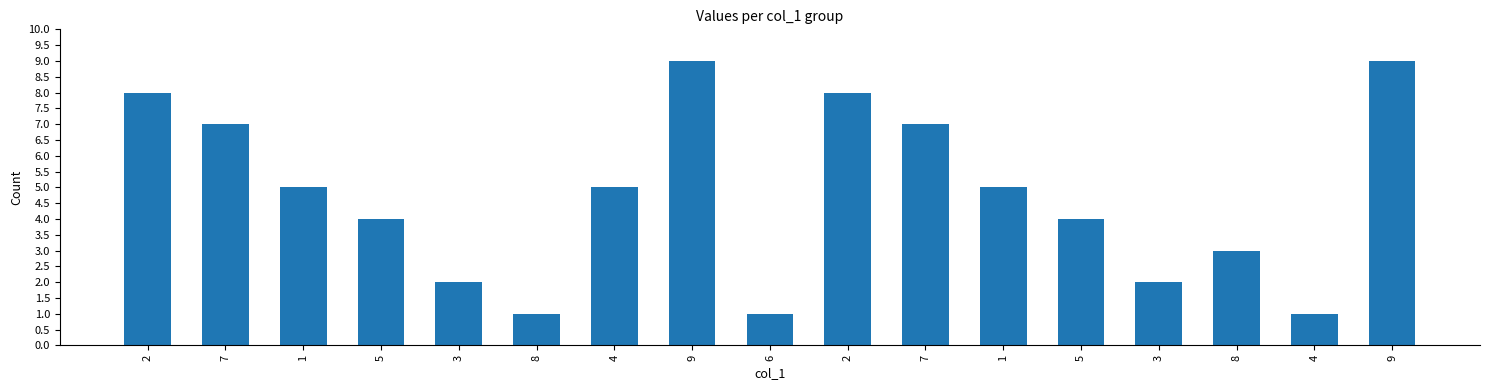

How many bars are there in total?

17